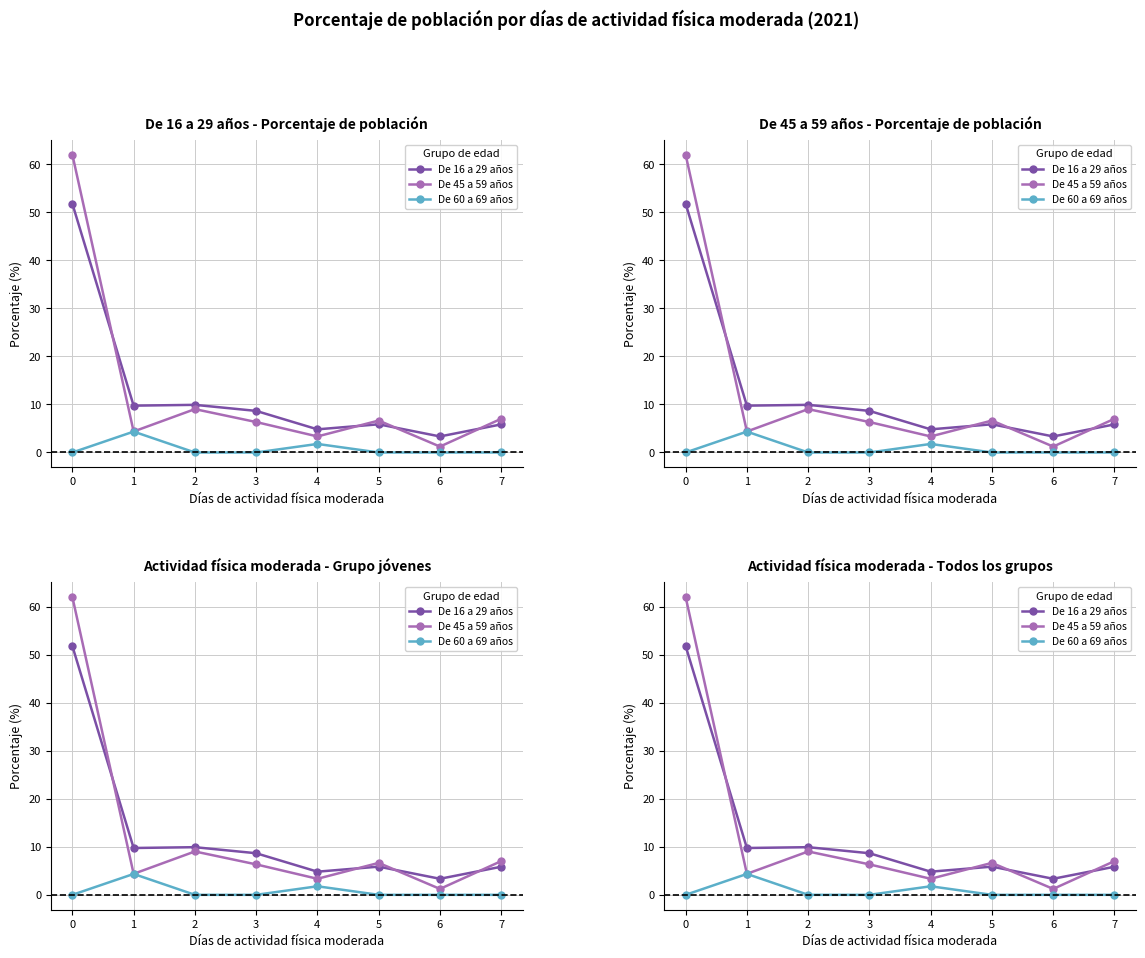

Count the number of data series in this chart.

3